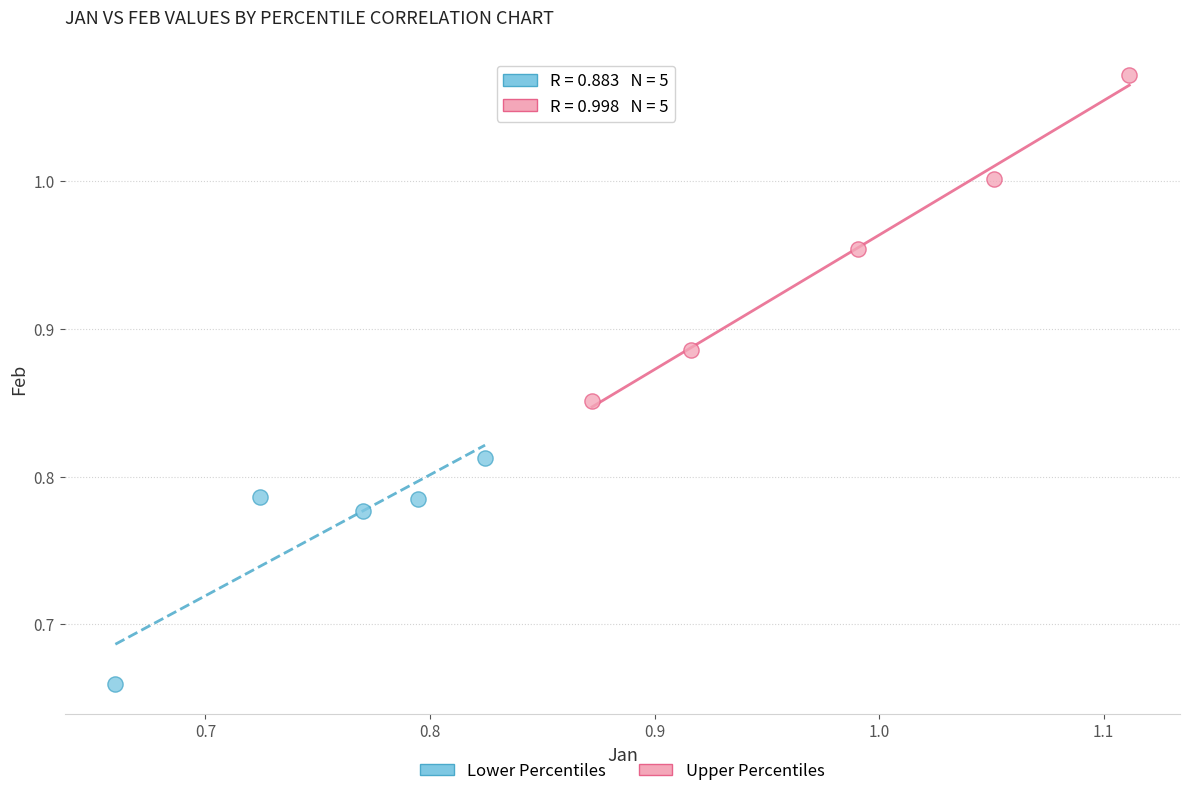

Which series reaches the maximum Y coordinate?

Upper Percentiles